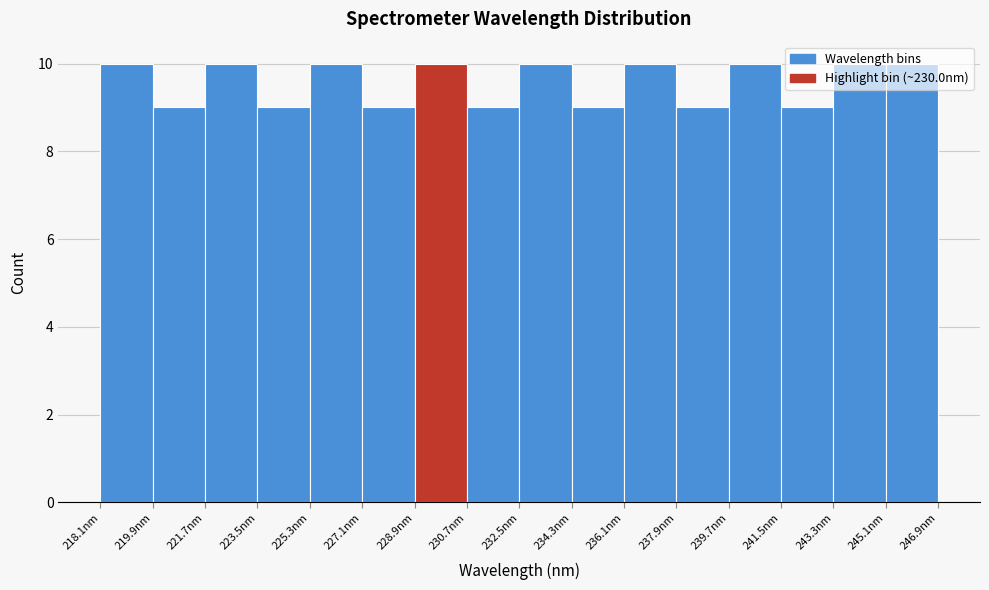

Reading left to right, transcribe this chart: for each bar, give the range it covers on the x-axis and its height. Neither the bar edges nor the heights are printed on the chart, so give them approximately, as read against the axes.

218.0 to 219.8: 10
219.8 to 221.6: 9
221.6 to 223.4: 10
223.4 to 225.2: 9
225.2 to 227.0: 10
227.0 to 228.8: 9
228.8 to 230.6: 10
230.6 to 232.4: 9
232.4 to 234.2: 10
234.2 to 236.0: 9
236.0 to 238.0: 10
238.0 to 239.8: 9
239.8 to 241.6: 10
241.6 to 243.4: 9
243.4 to 245.2: 10
245.2 to 247.0: 10